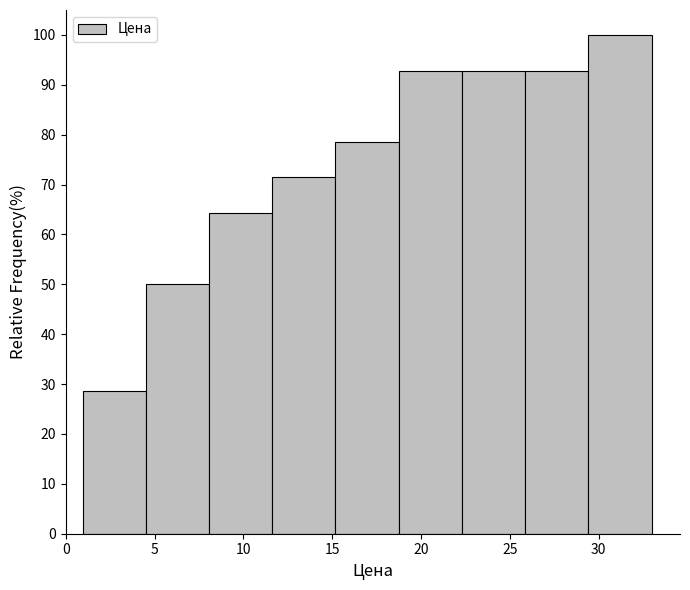

Reading left to right, transcribe this chart: for each bar, give the range it covers on the x-axis and its height. Neither the bar edges nor the heights are printed on the chart, so give them approximately, as read against the axes.

1.0 to 4.5: 29
4.5 to 8.0: 50
8.0 to 11.5: 64
11.5 to 15.0: 71
15.0 to 18.5: 79
18.5 to 22.5: 93
22.5 to 26.0: 93
26.0 to 29.5: 93
29.5 to 33.0: 100